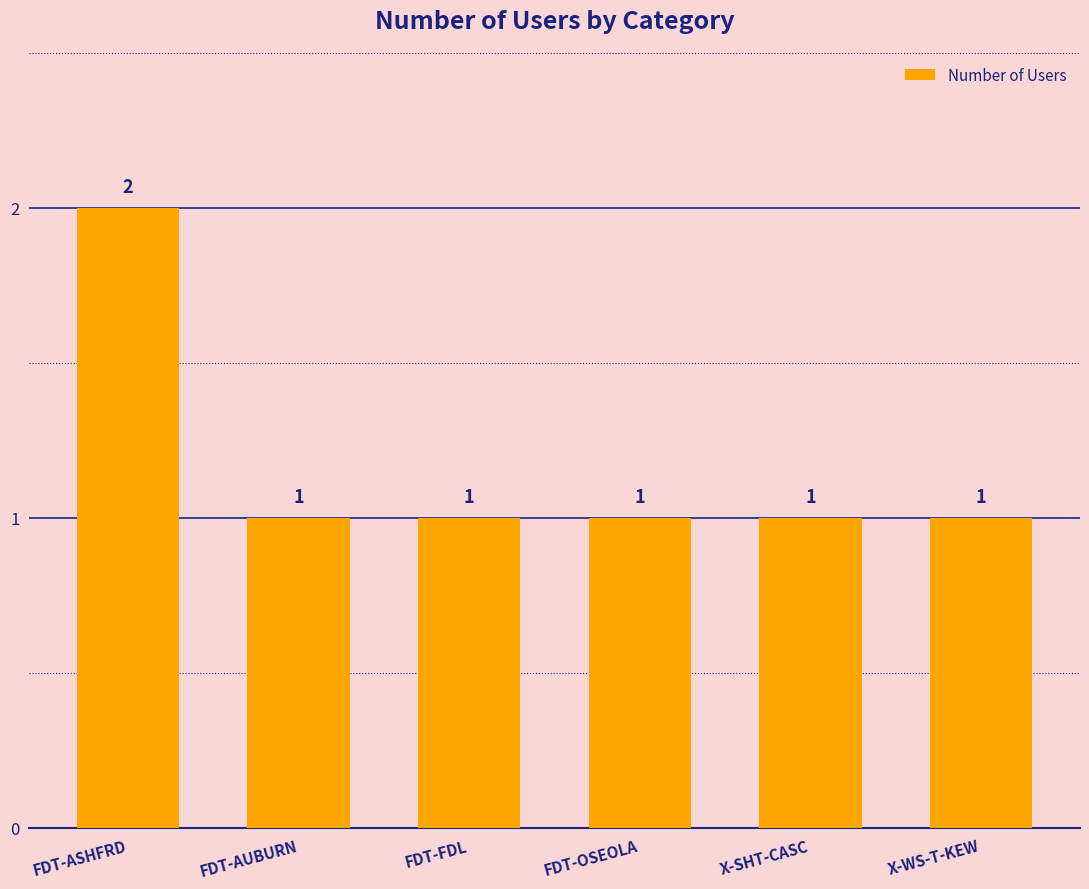

What is the ratio of the value at FDT-FDL to the value at X-SHT-CASC?

1.0